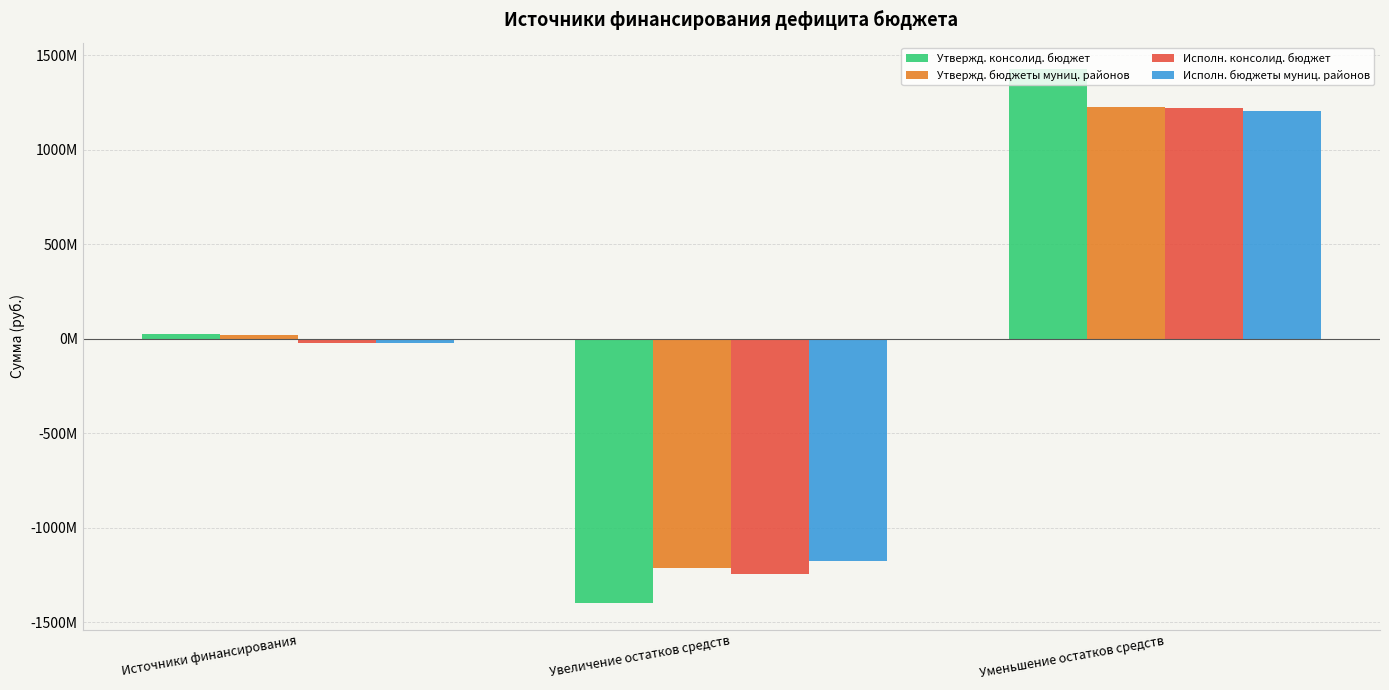

What value does the Исполн. консолид. бюджет series have at Уменьшение остатков средств?

1219957954.8